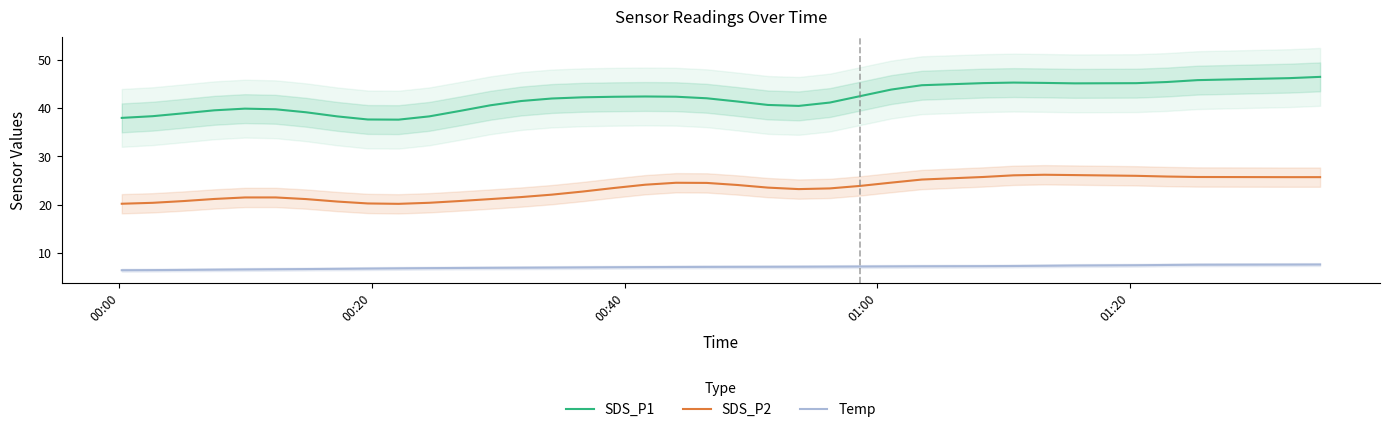

True or false: SDS_P1 and Temp intersect in this chart.

False